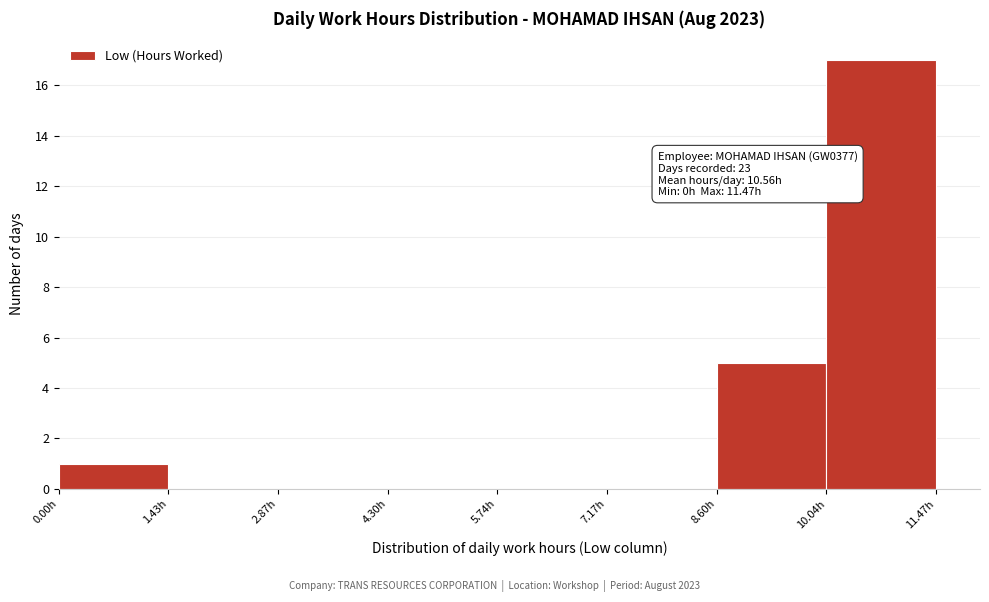

Over which range of the x-axis is the bar tallest?

10.0 to 11.4